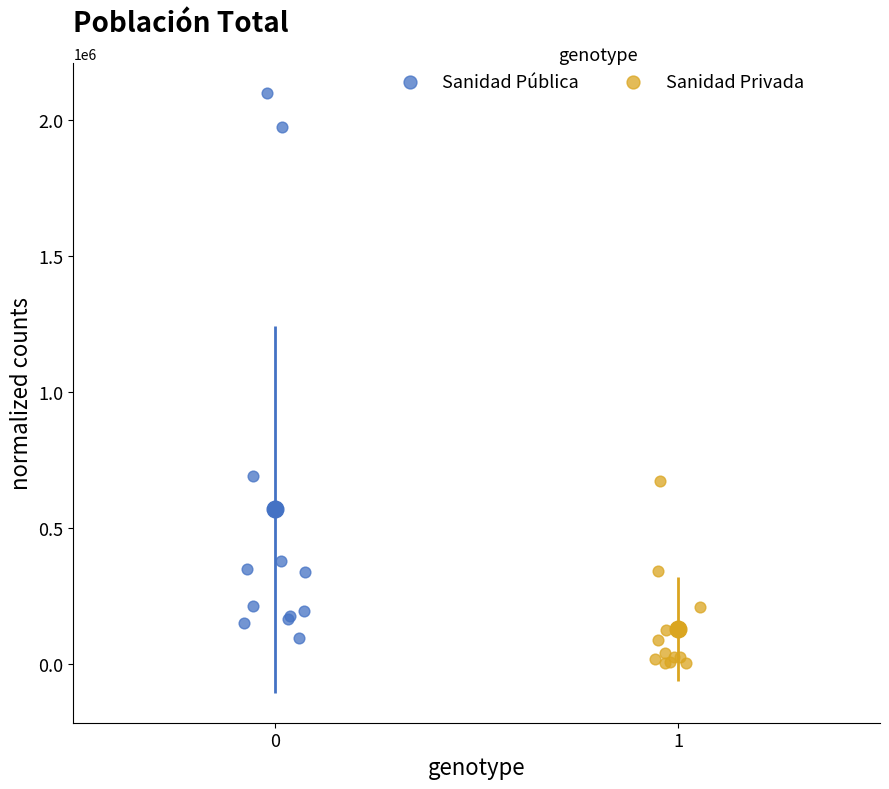

What are all the series names shown in the legend?

Sanidad Pública, Sanidad Privada